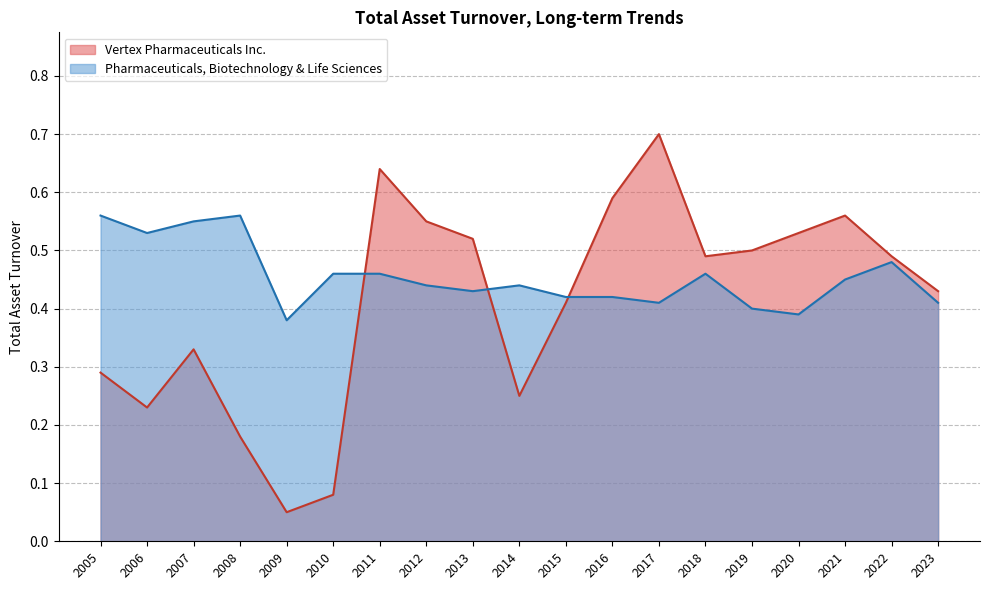

True or false: Vertex Pharmaceuticals Inc. and Pharmaceuticals, Biotechnology & Life Sciences intersect in this chart.

True